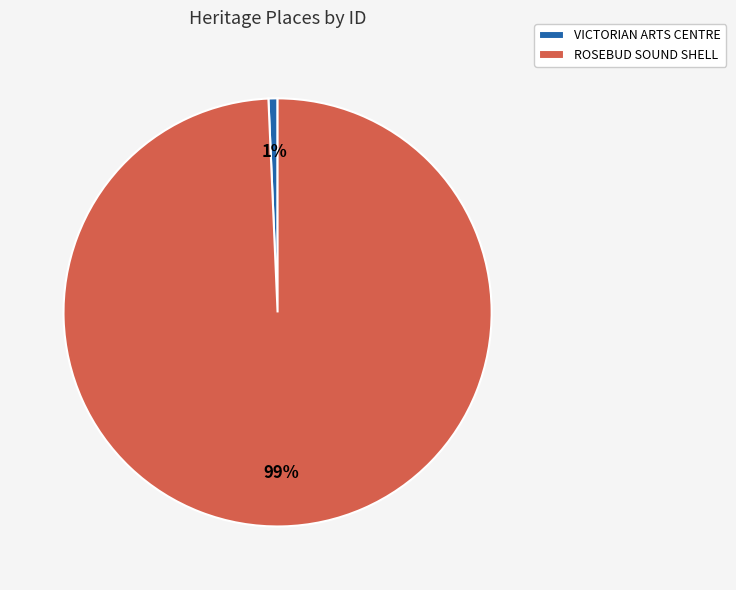

True or false: VICTORIAN ARTS CENTRE accounts for 11% of the total.

False